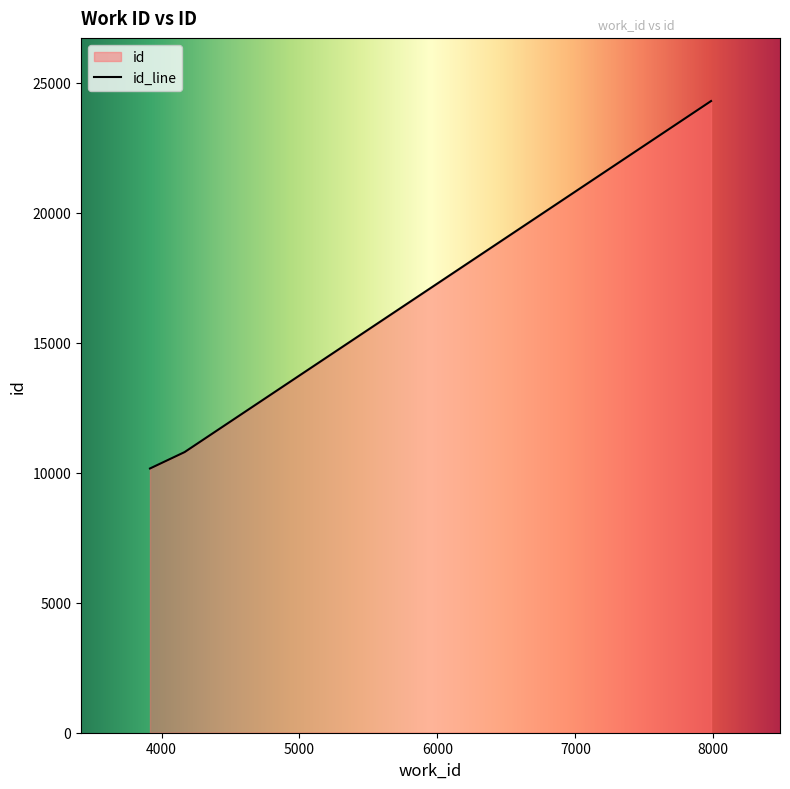

The value at 4167 is 4950. True or false?

False